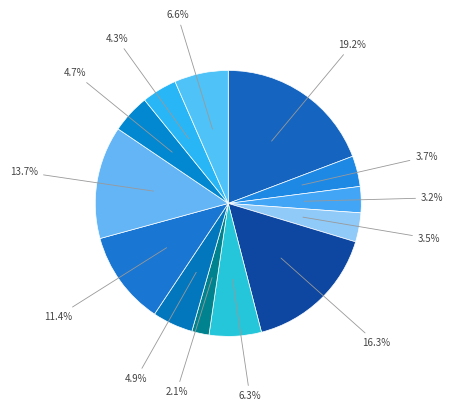

How many segments does this pie chart have?

13